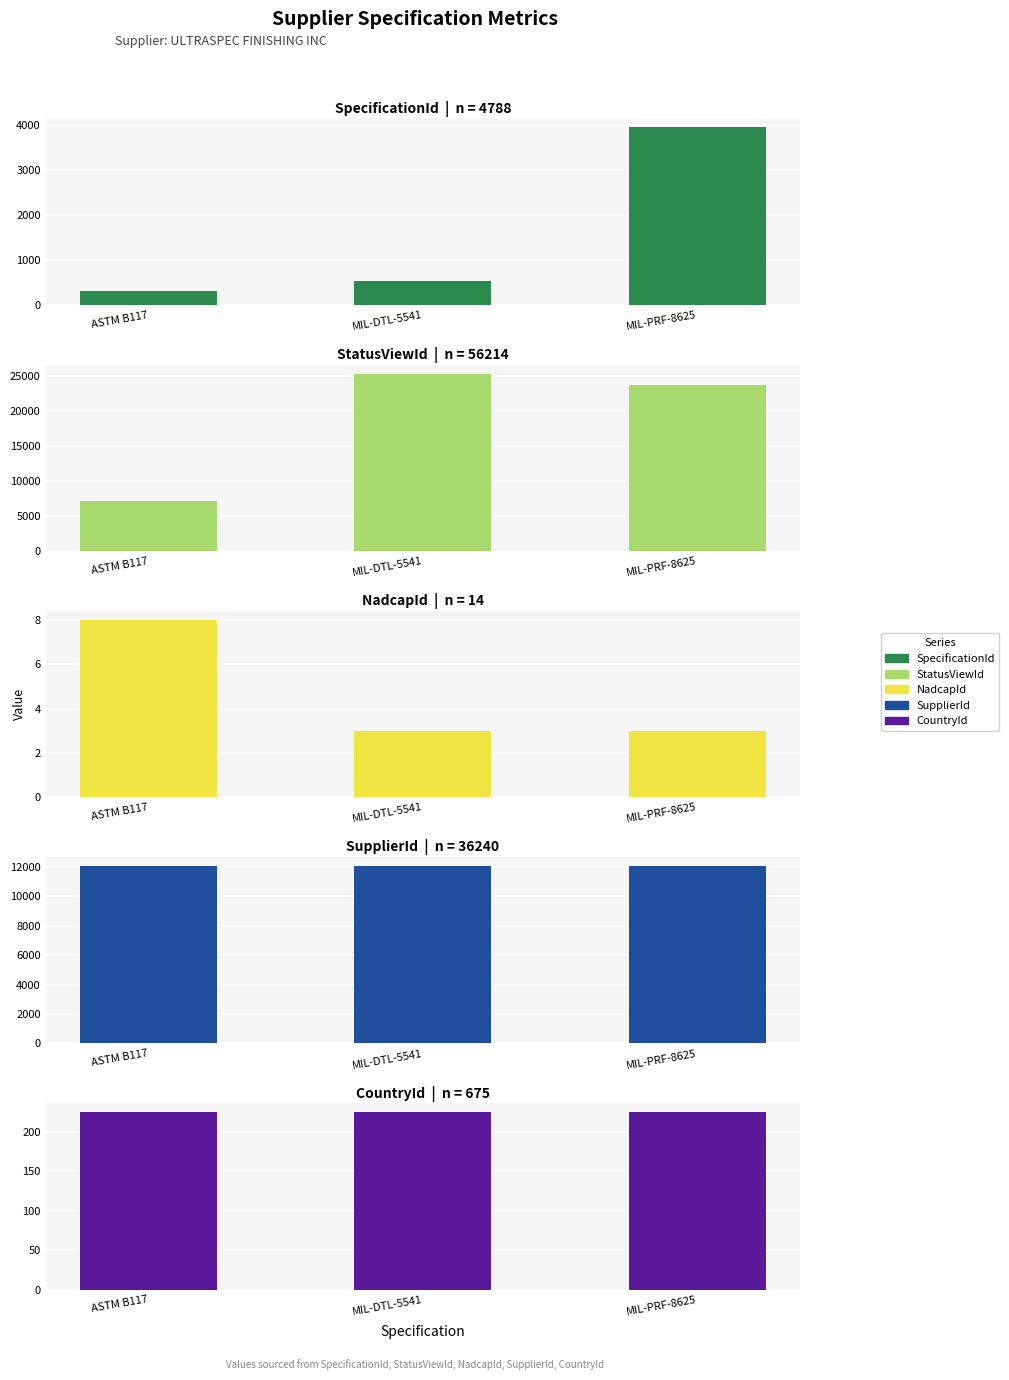

The NadcapId series shows 13 at ASTM B117. True or false?

False